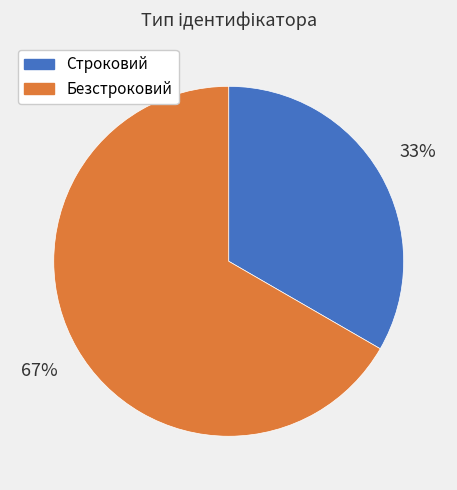

Is the sum of Строковий and Безстроковий greater than half?

Yes